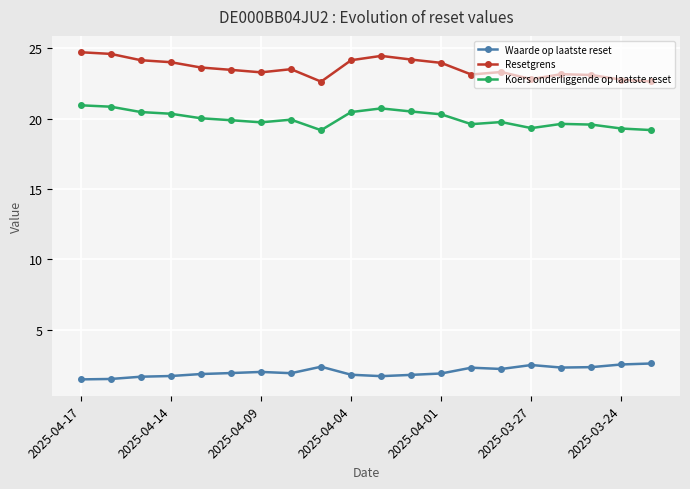

True or false: Resetgrens has more than 2 points higher than both neighbors.

True